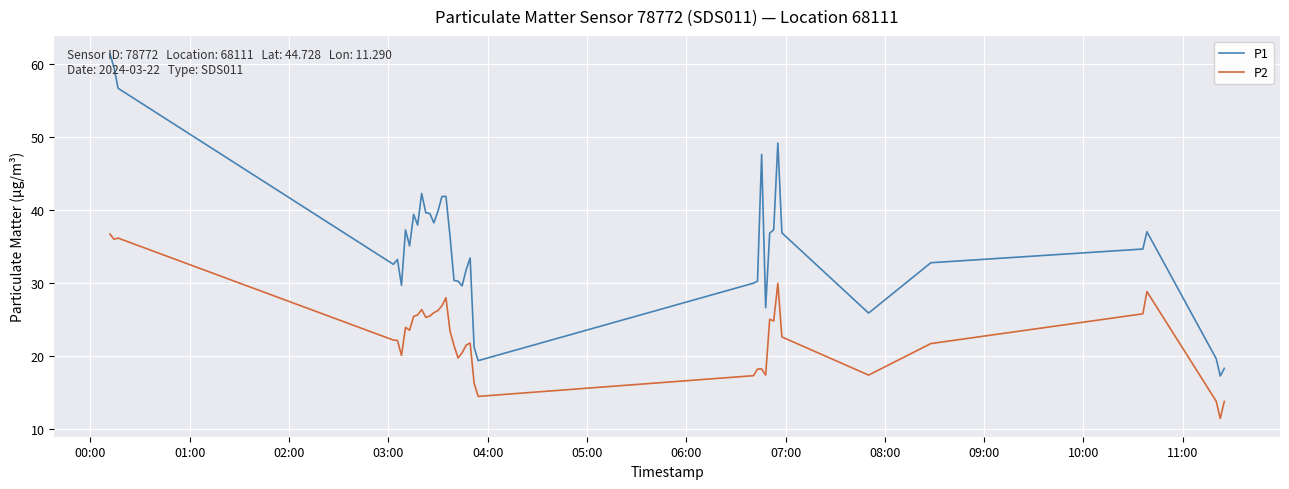

Which series has the largest total across all categories?

P1